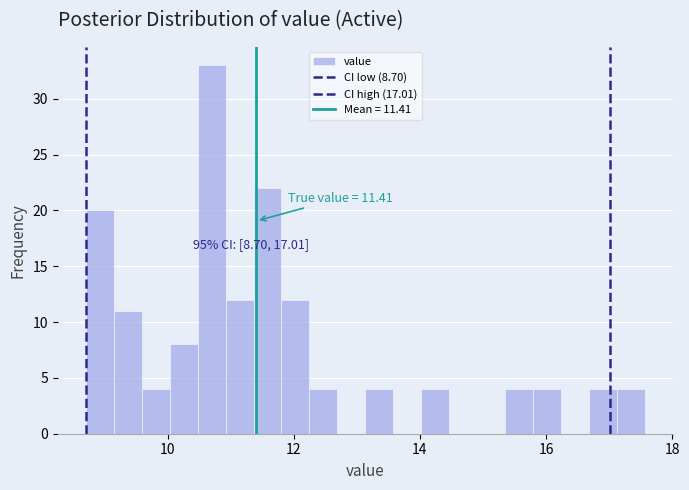

Read against the x-axis, roughly where is the centre of the tallest bar?

10.6